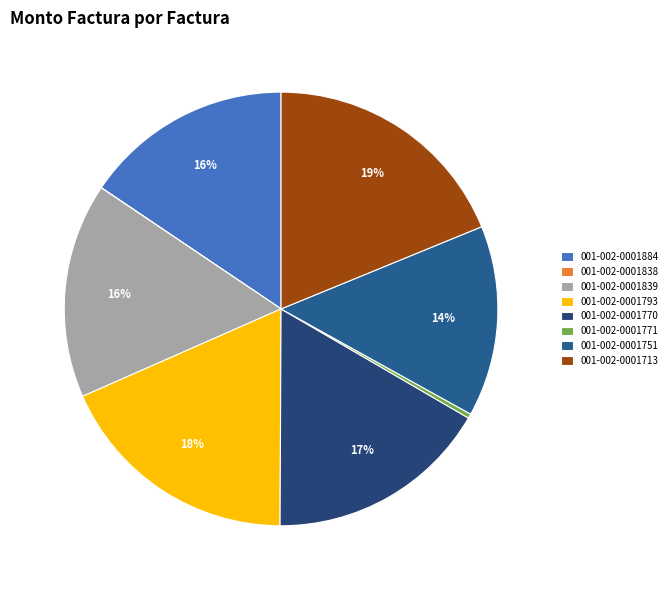

What percentage is NOT represented by 001-002-0001770?

83.3%